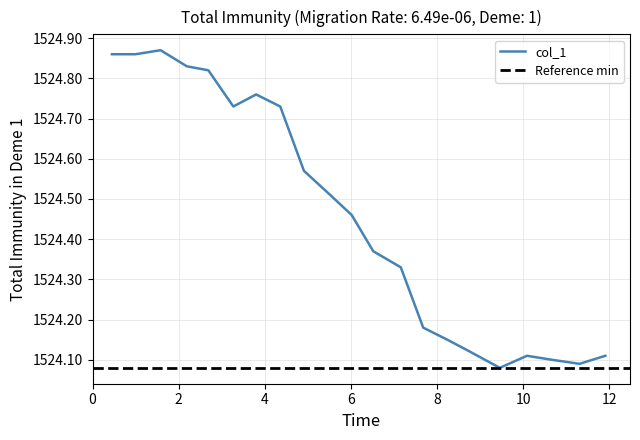

Where is the first local maximum?

1.58